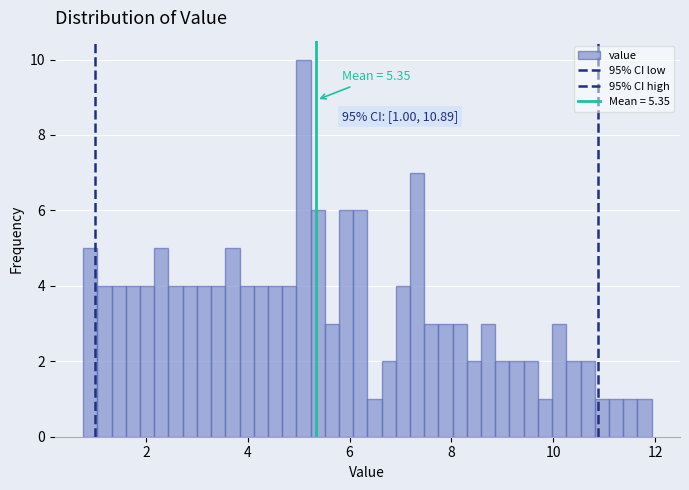

Around what value on the x-axis is the tallest bar? Give the approximate position of its centre, as read against the axis.

5.0